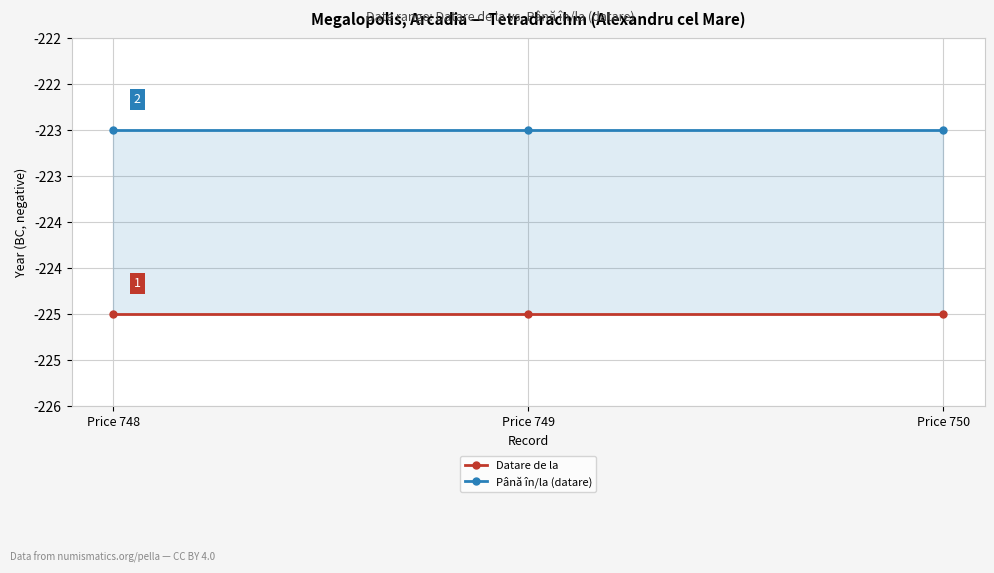

True or false: Până în/la (datare) has a value of -145 at Price 750.

False